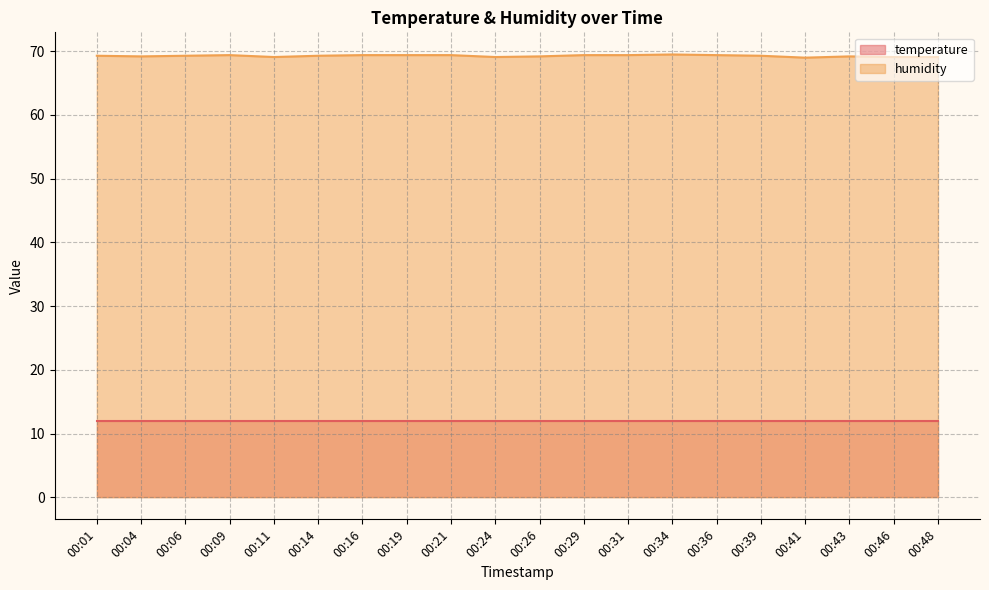

At which category does the data reach its first local peak?

00:09